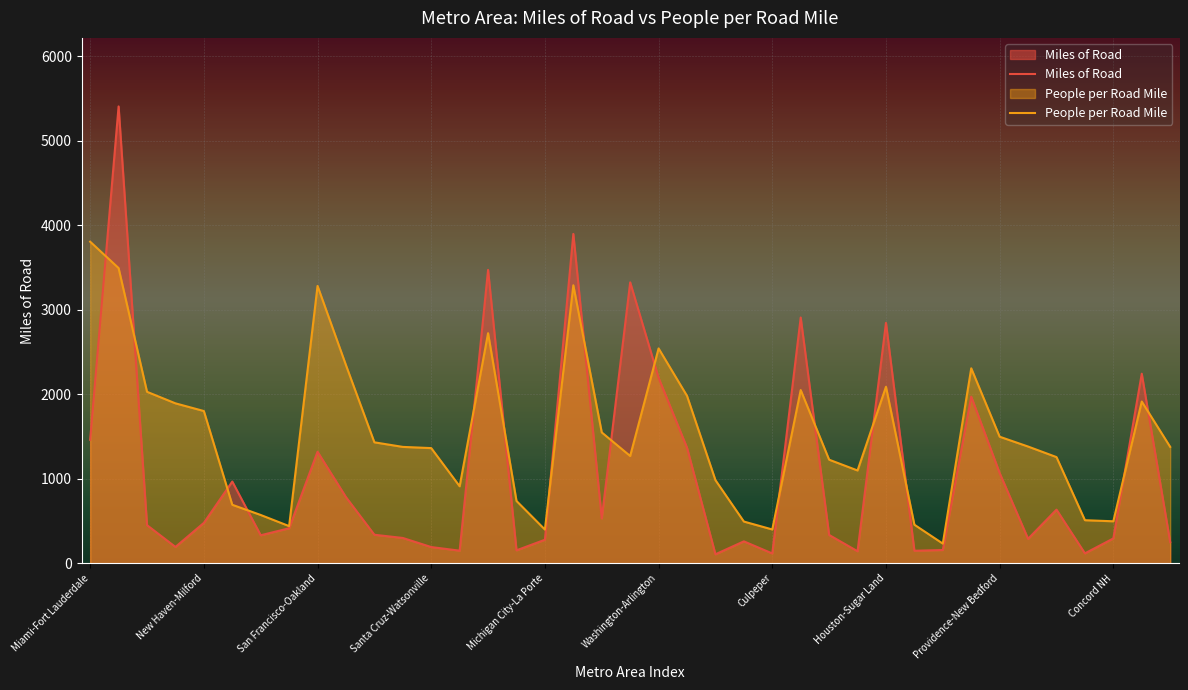

Which series has the widest spread of values?

Miles of Road